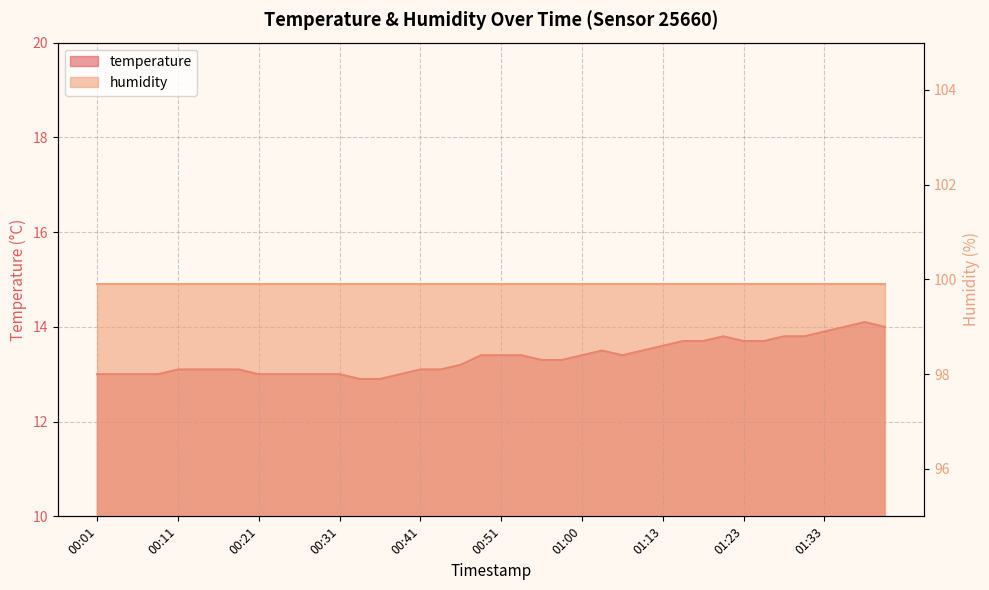

What is the change in value from 00:28 to 01:13?

+0.6